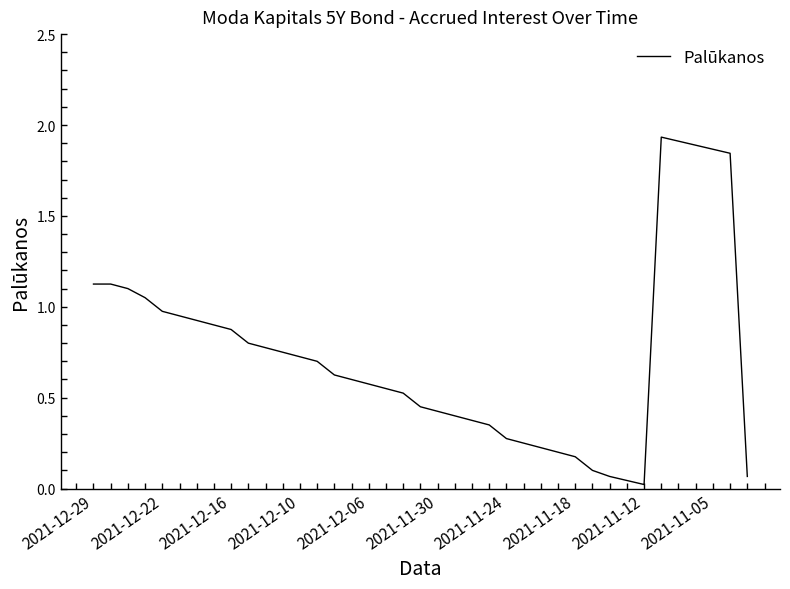

Does the chart display data point markers on the line(s)?

No